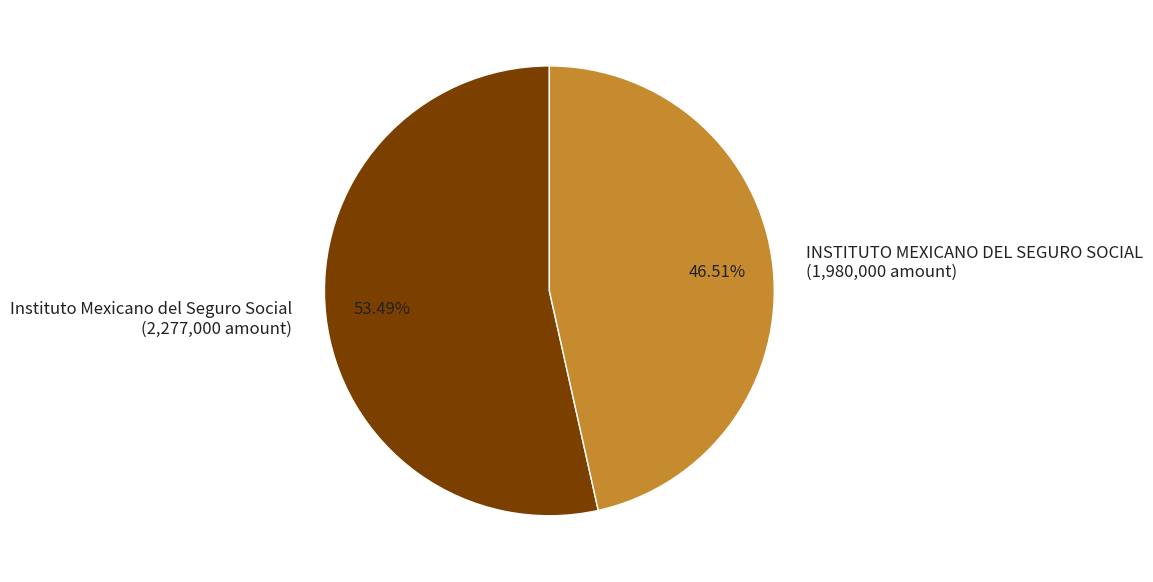

What is the total percentage of INSTITUTO MEXICANO DEL SEGURO SOCIAL and Instituto Mexicano del Seguro Social?

100.0%